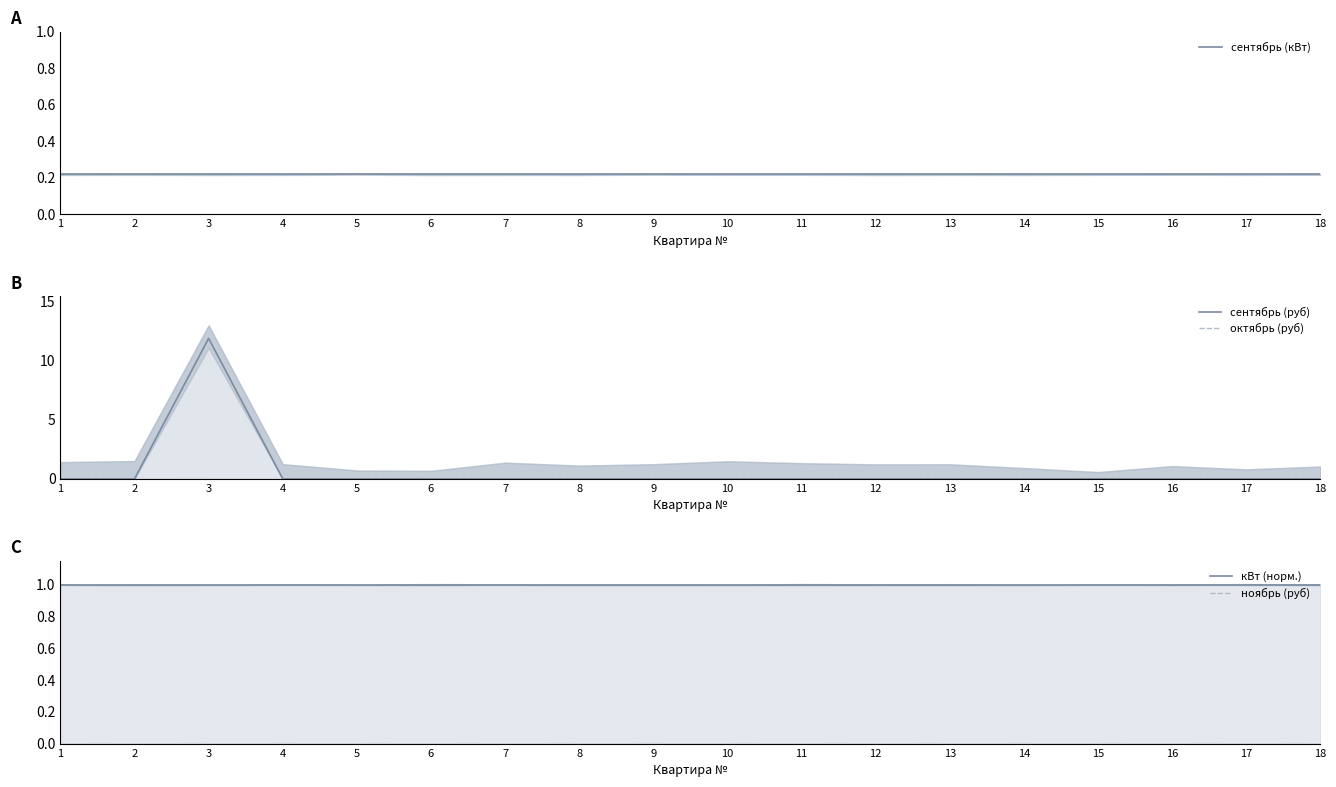

At how many categories does at least one series exceed 2?

1